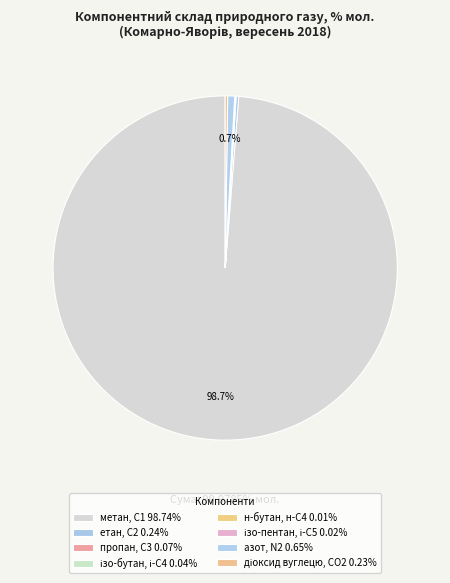

Rank the categories by value from lowest to highest.

н-бутан, н-С4, ізо-пентан, і-С5, ізо-бутан, і-С4, пропан, С3, діоксид вуглецю, CО2, етан, С2, азот, N2, метан, С1